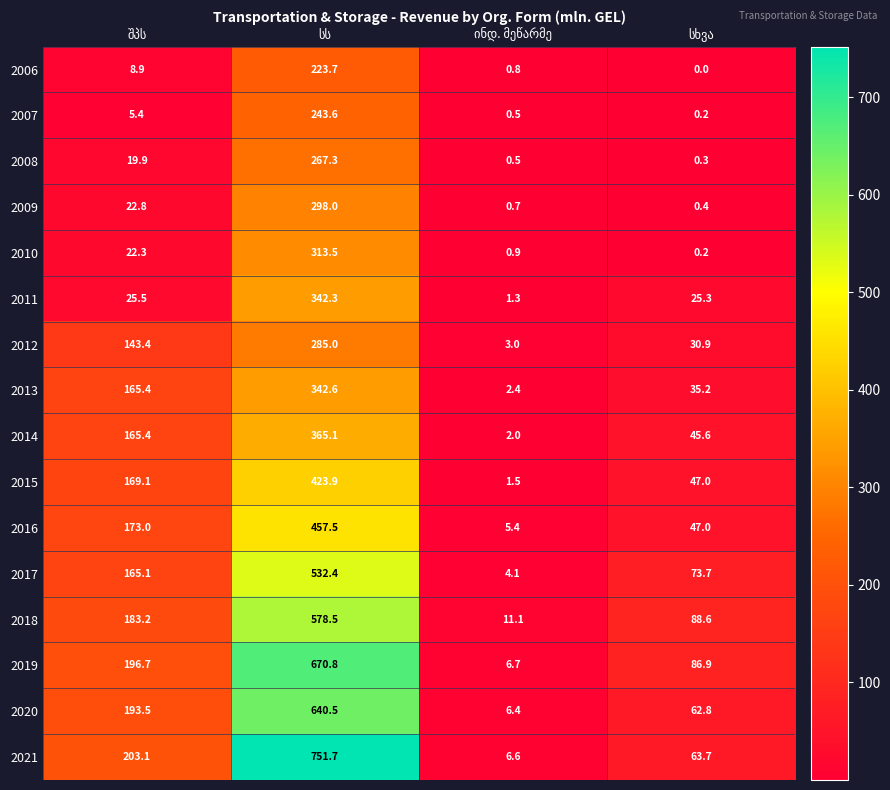

What is the maximum value for 2010?

313.5